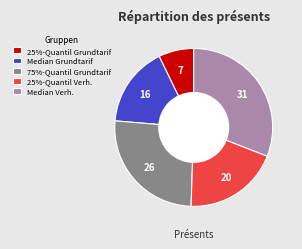

Is there a majority slice in this chart?

No